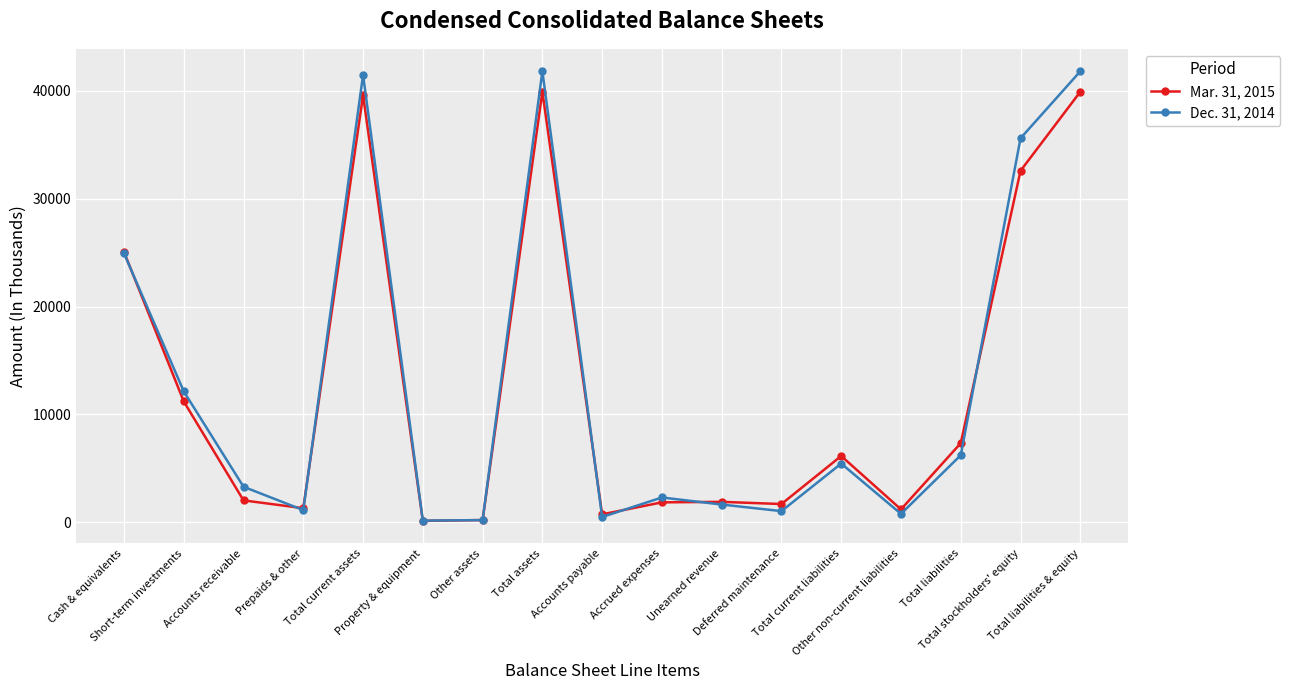

What is the maximum value shown in the chart?

41826